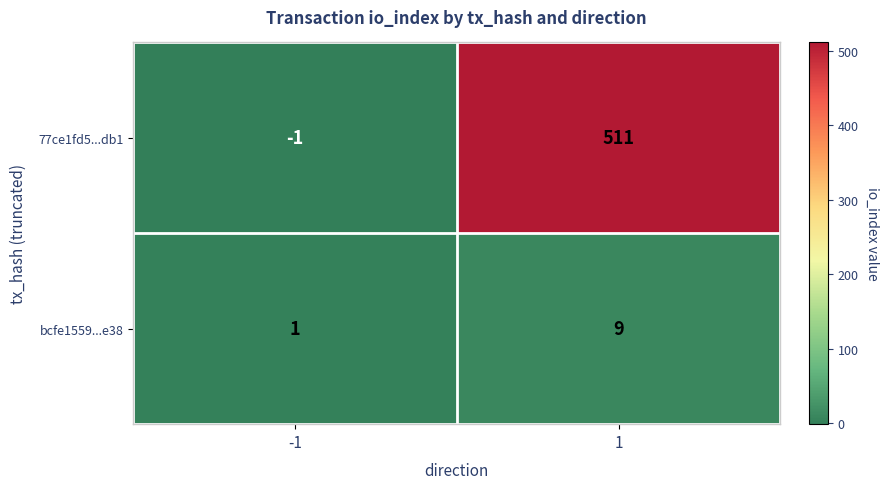

The 77ce1fd5...db1 series shows -2 at -1. True or false?

False